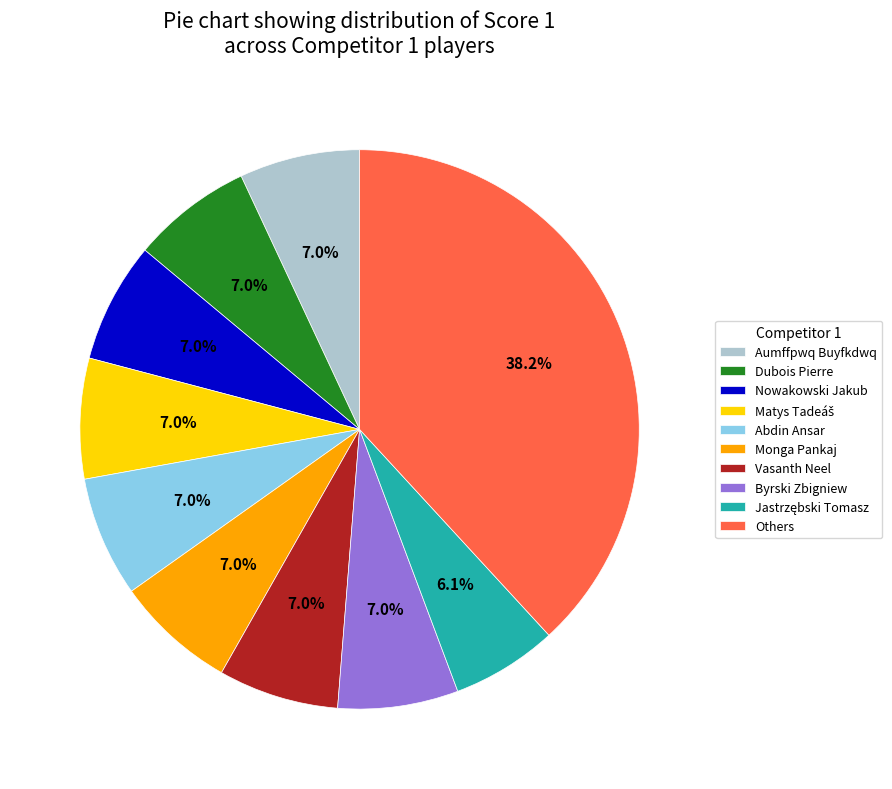

What is the ratio of the value at Nowakowski Jakub to the value at Monga Pankaj?

1.0